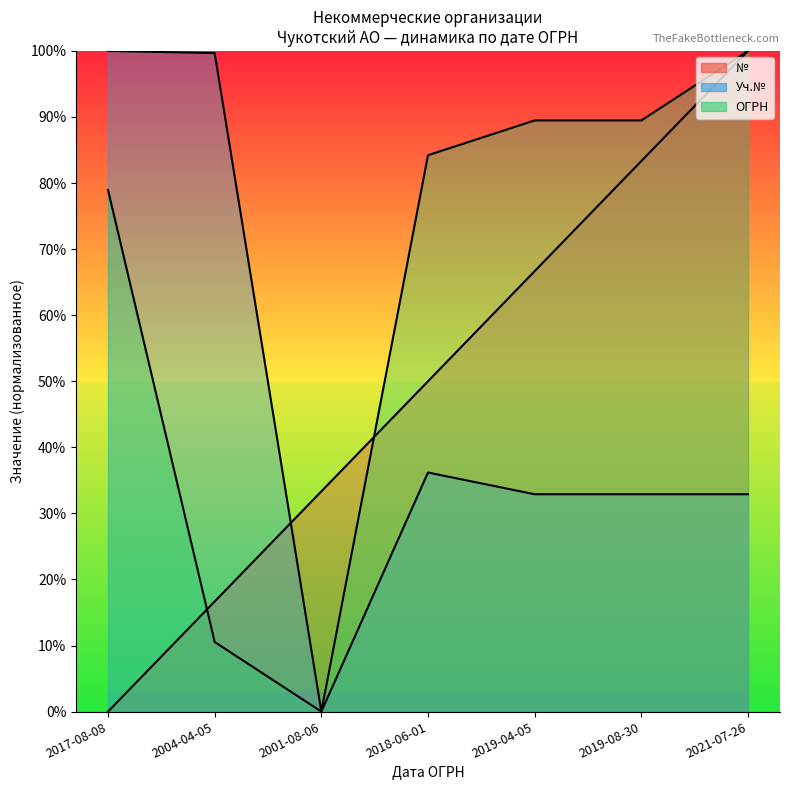

How many interior local valleys does the ОГРН series have?

1